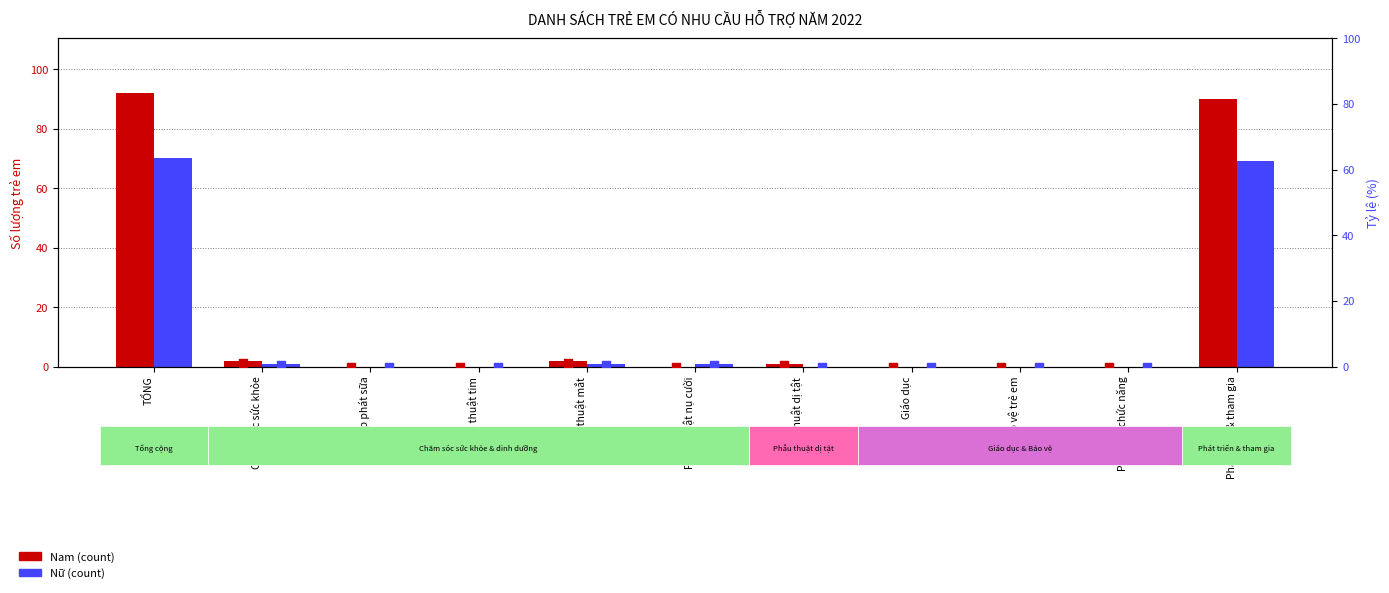

Is the value of Nam % at Phẫu thuật mắt greater than the value of Nam at Phẫu thuật mắt?

No